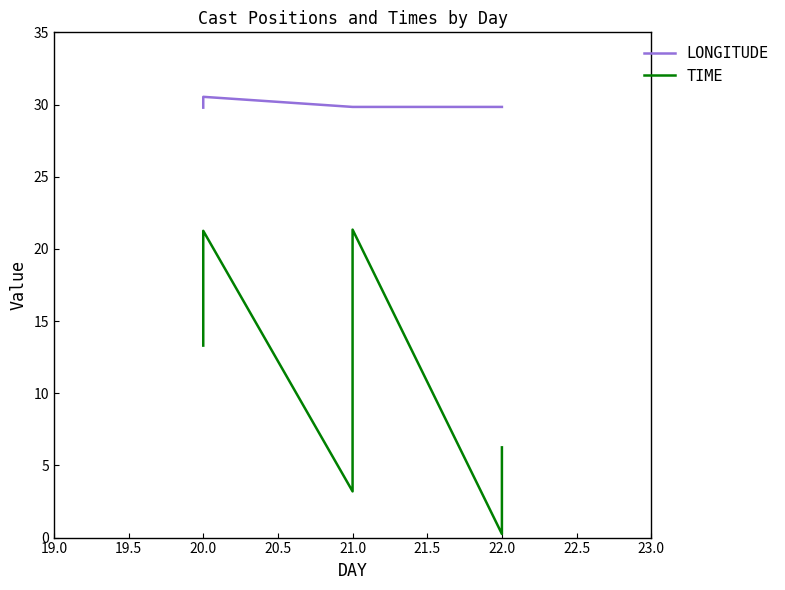

List the series in order of their peak value, lowest first.

TIME, LONGITUDE